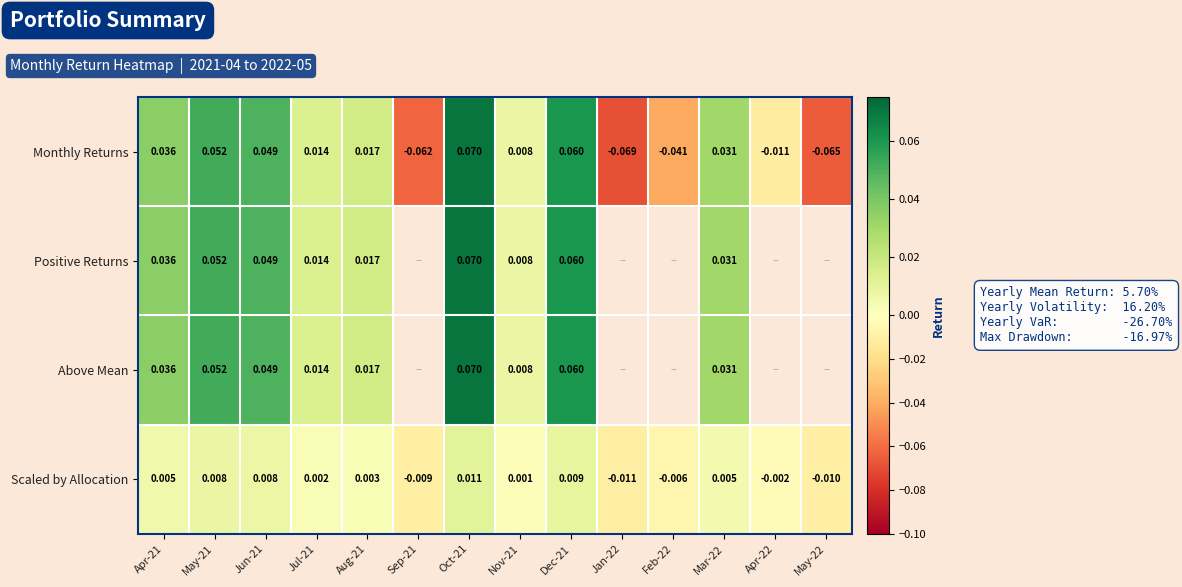

How many series are shown in this chart?

4